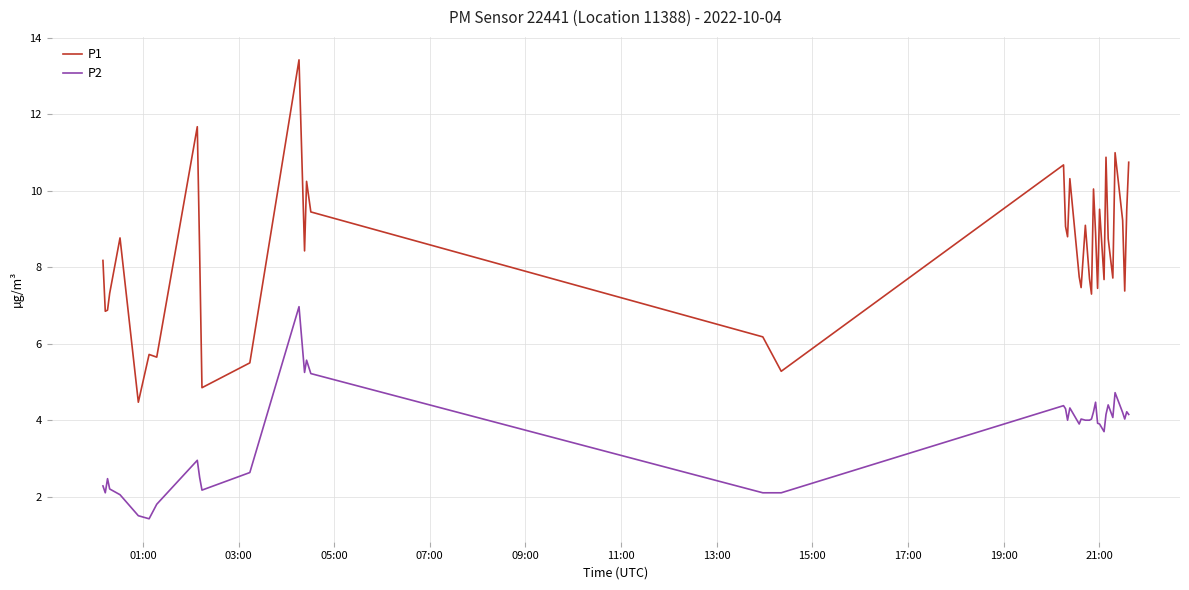

True or false: P1 and P2 intersect in this chart.

False